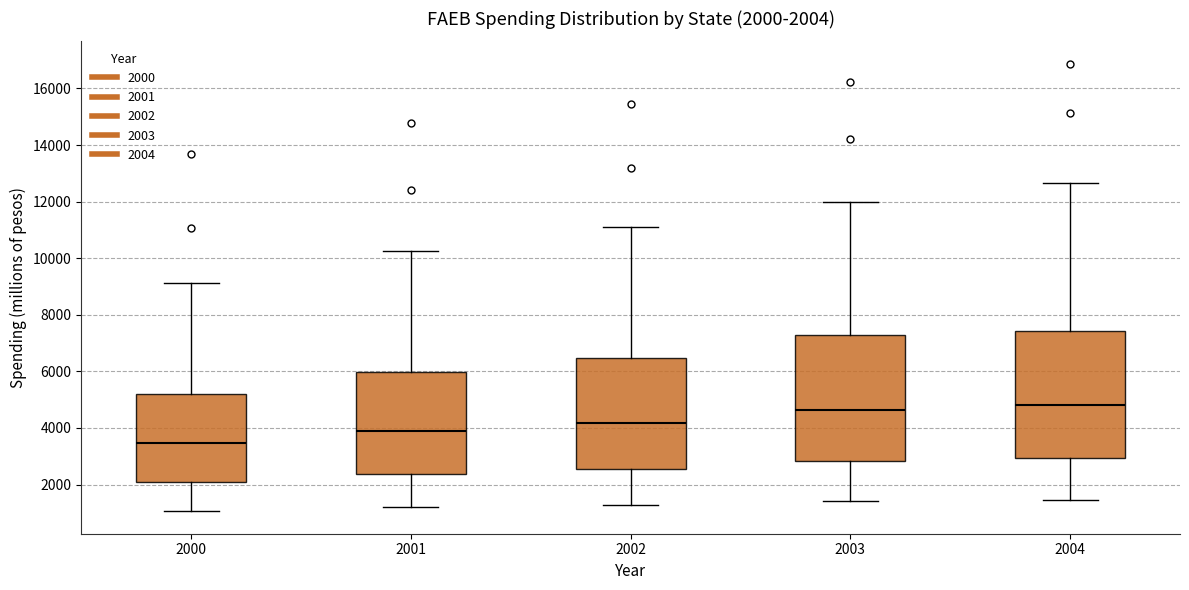

Which box has the lowest median line?

2000